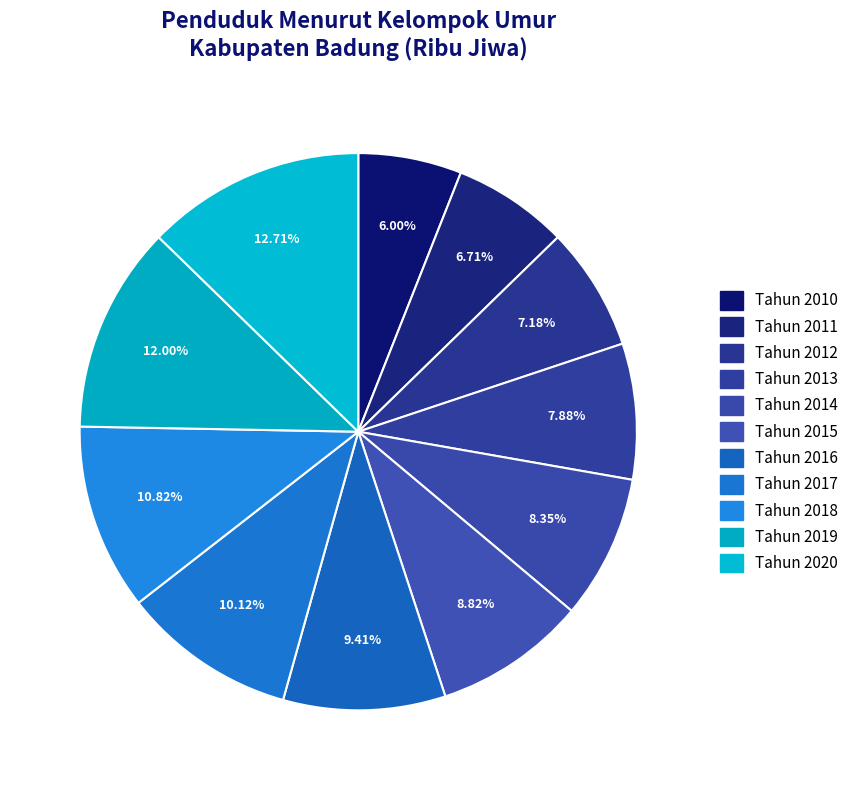

True or false: Tahun 2017 accounts for 1% of the total.

False